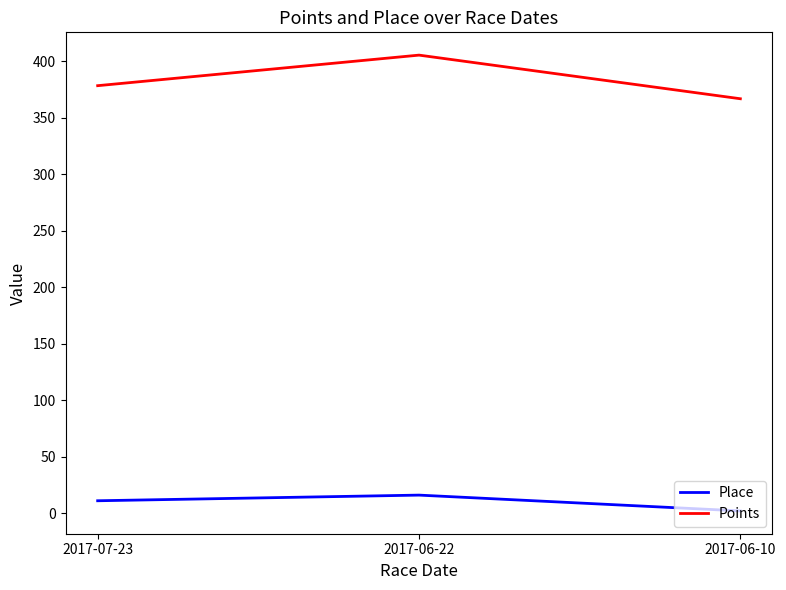

How many series are shown in this chart?

2